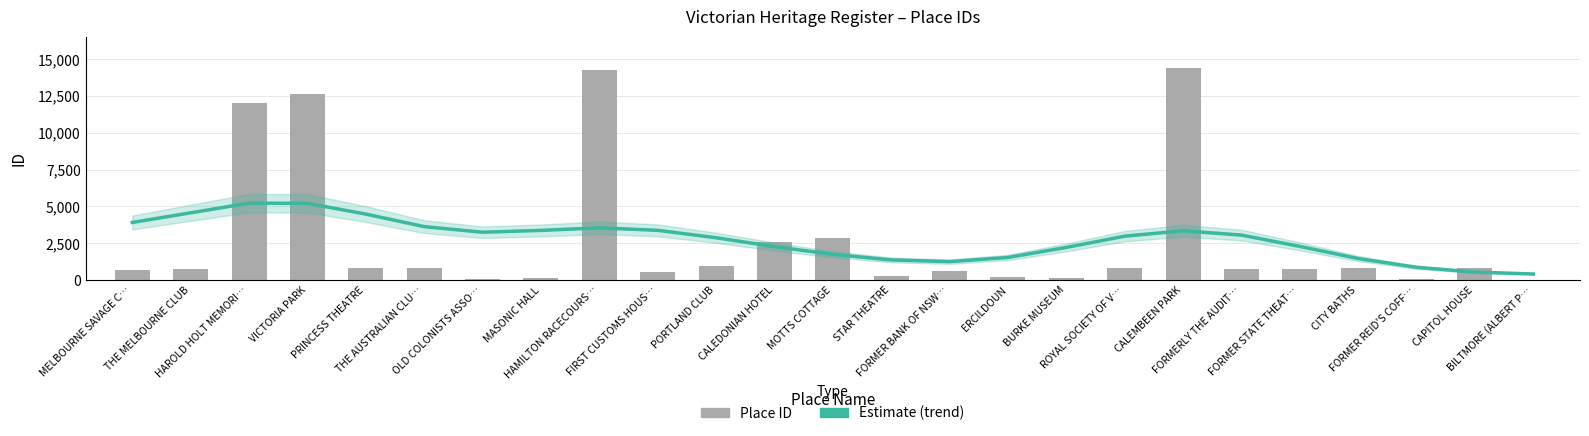

What position from the right is CITY BATHS?

4